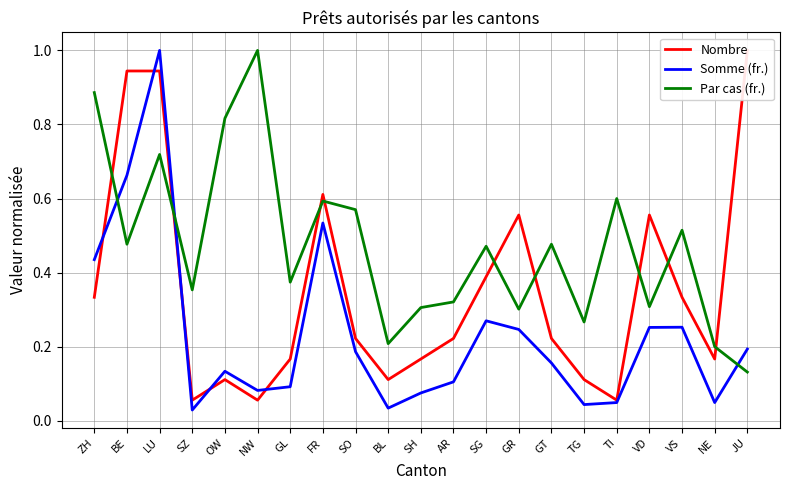

Does the chart display data point markers on the line(s)?

No